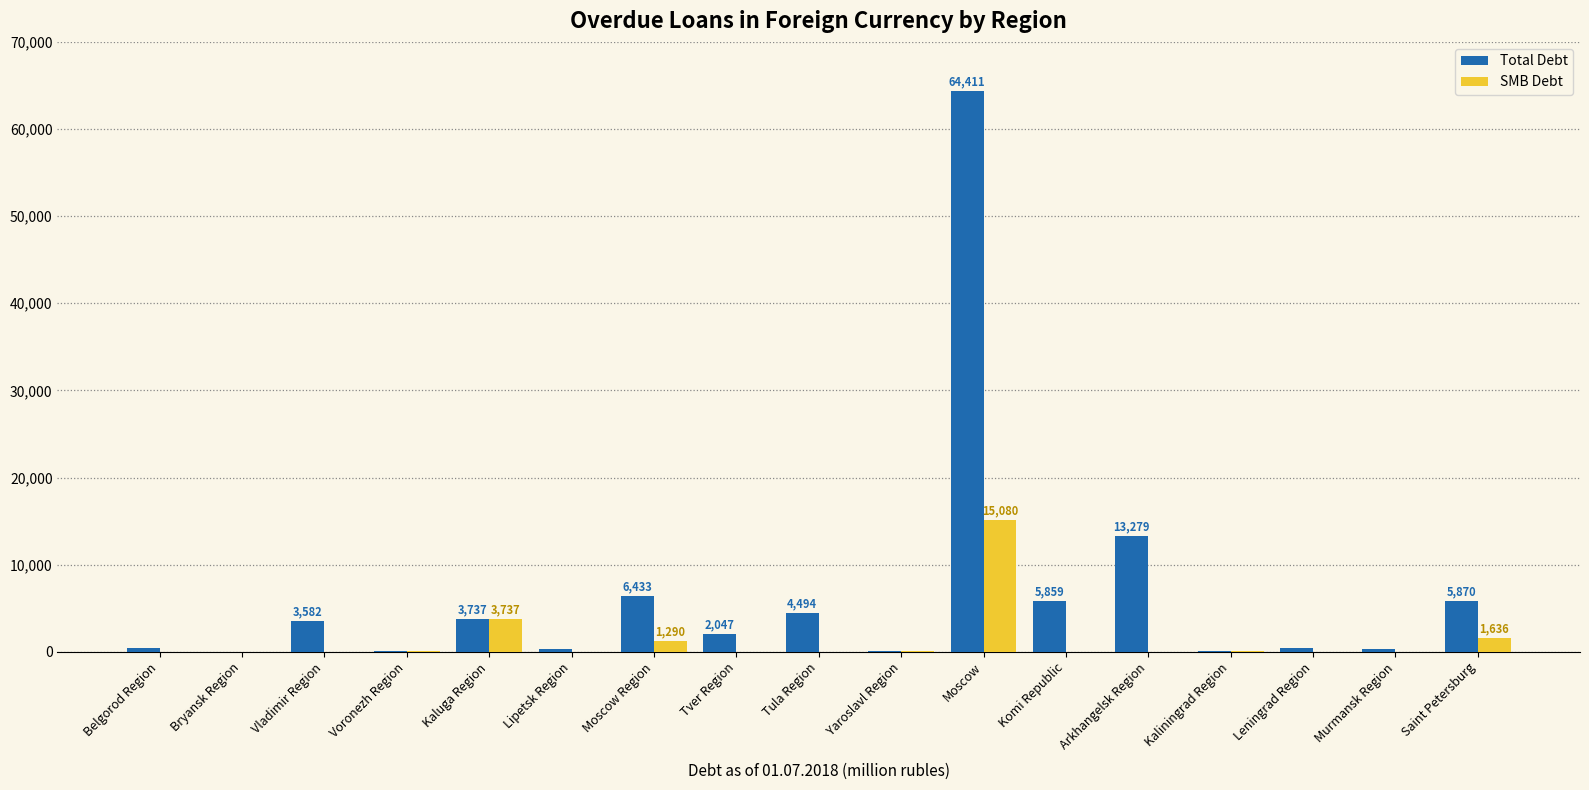

What is the average value of the SMB Debt series?

1296